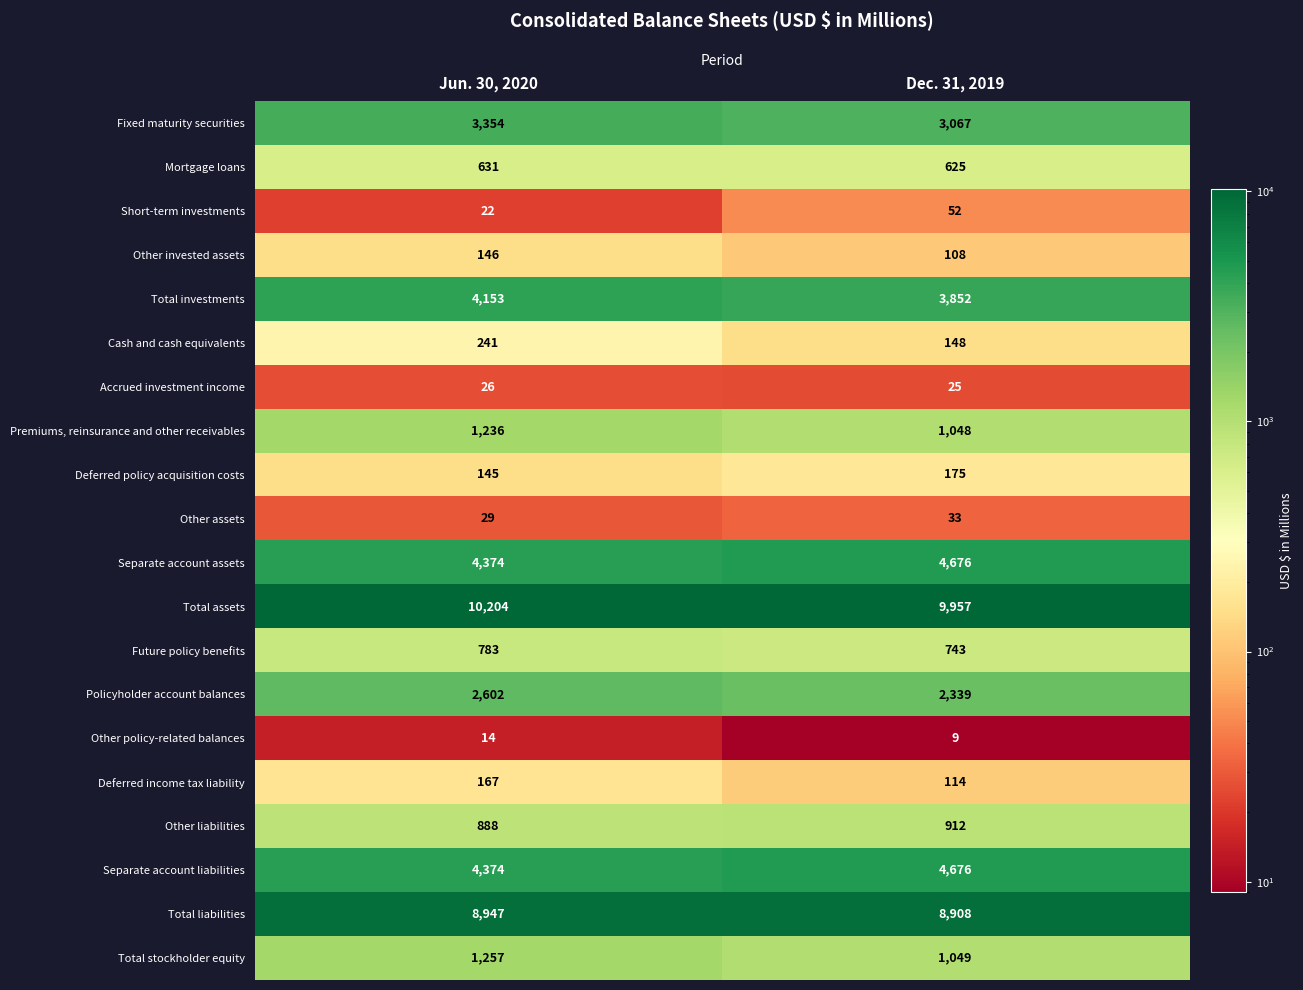

What is the difference between the Separate account assets values at Jun. 30, 2020 and Dec. 31, 2019?

302